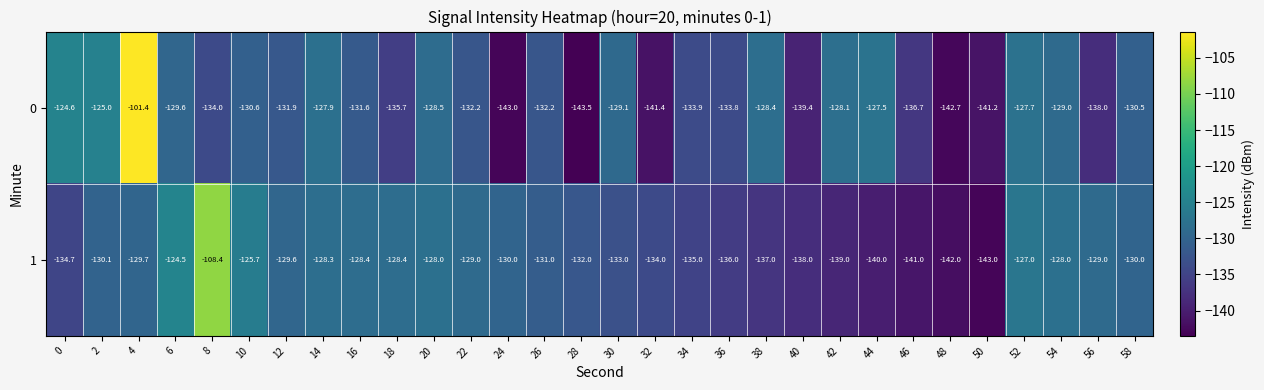

Is the value of 0 at 16 greater than the value of 1 at 28?

Yes